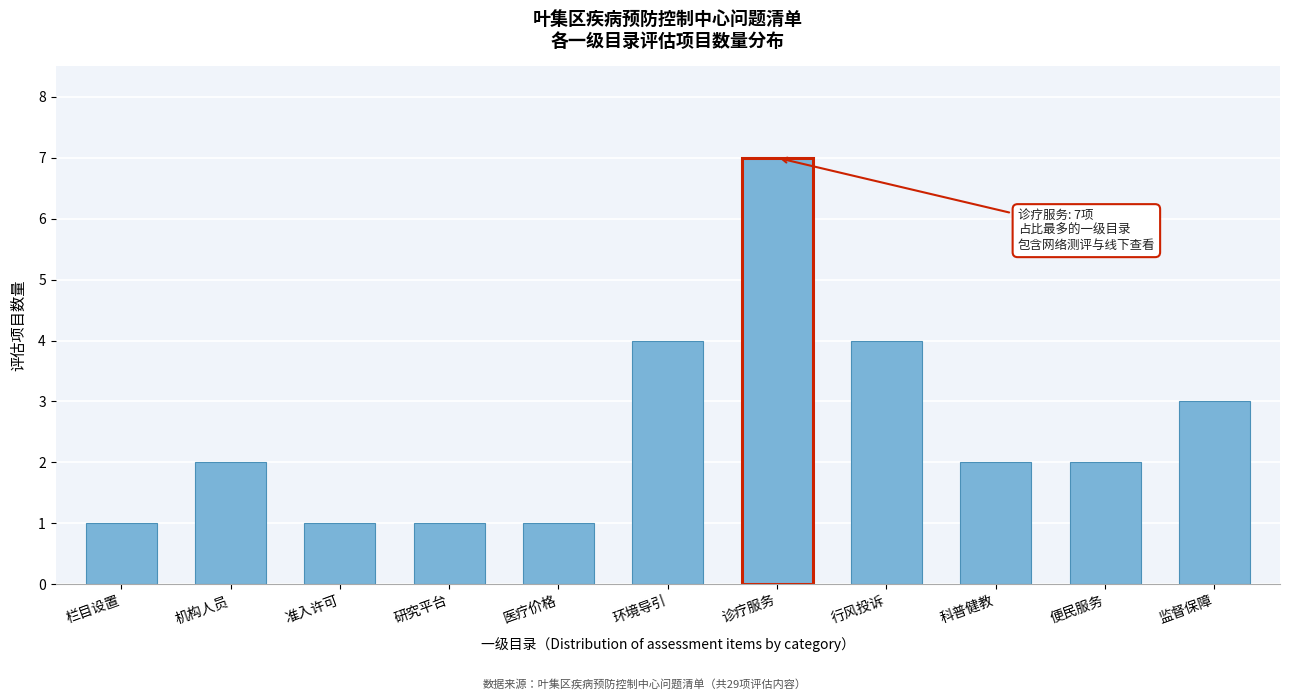

Reading left to right, extract all data points from this chart.

1	2	1	1	1	4	7	4	2	2	3